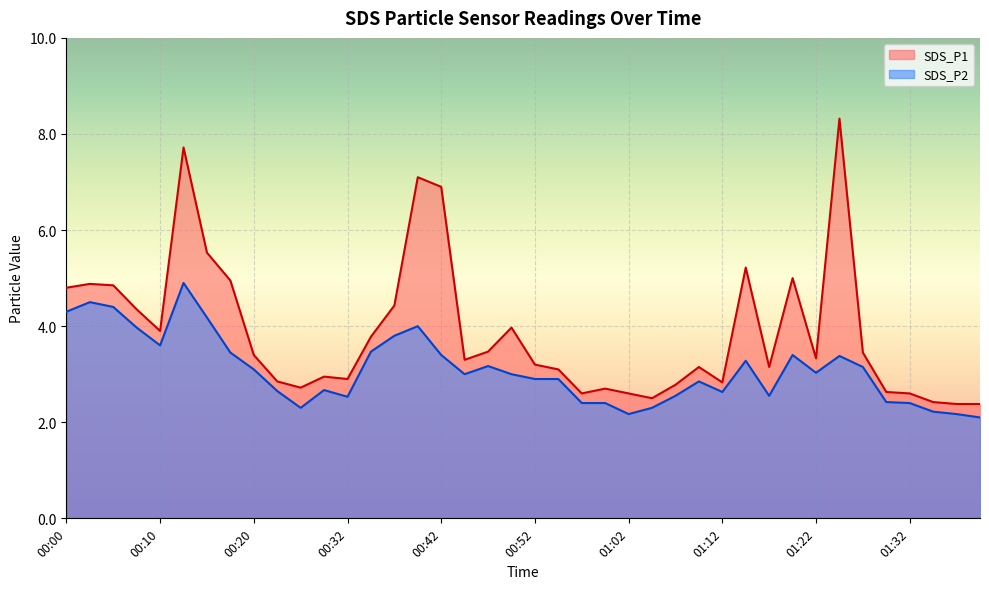

Reading left to right, transcribe all the data shown in this chart.

SDS_P1: 00:00=4.8	00:03=4.9	00:05=4.8	00:07=4.3	00:10=3.9	00:12=7.7	00:15=5.5	00:17=5.0	00:20=3.4	00:25=2.9	00:27=2.7	00:30=3.0	00:32=2.9	00:35=3.8	00:37=4.4	00:40=7.1	00:42=6.9	00:45=3.3	00:47=3.5	00:50=4.0	00:52=3.2	00:55=3.1	00:57=2.6	01:00=2.7	01:02=2.6	01:05=2.5	01:07=2.8	01:10=3.1	01:12=2.8	01:15=5.2	01:17=3.1	01:20=5.0	01:22=3.3	01:24=8.3	01:27=3.5	01:29=2.6	01:32=2.6	01:34=2.4	01:42=2.4	01:45=2.4
SDS_P2: 00:00=4.3	00:03=4.5	00:05=4.4	00:07=4.0	00:10=3.6	00:12=4.9	00:15=4.2	00:17=3.5	00:20=3.1	00:25=2.6	00:27=2.3	00:30=2.7	00:32=2.5	00:35=3.5	00:37=3.8	00:40=4.0	00:42=3.4	00:45=3.0	00:47=3.2	00:50=3.0	00:52=2.9	00:55=2.9	00:57=2.4	01:00=2.4	01:02=2.2	01:05=2.3	01:07=2.5	01:10=2.9	01:12=2.6	01:15=3.3	01:17=2.5	01:20=3.4	01:22=3.0	01:24=3.4	01:27=3.1	01:29=2.4	01:32=2.4	01:34=2.2	01:42=2.2	01:45=2.1